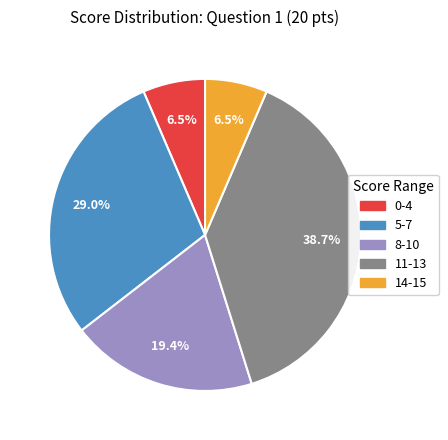

Between 5-7 and 0-4, which is larger?

5-7